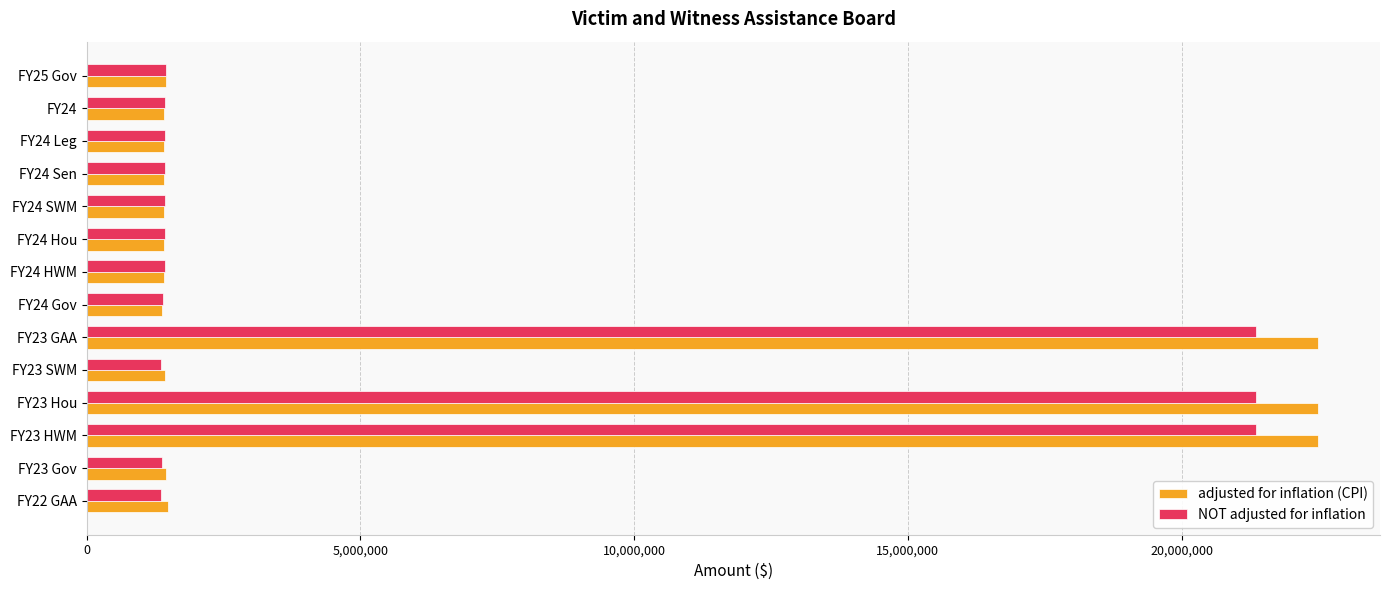

The value of adjusted for inflation (CPI) at FY22 GAA is 585264. True or false?

False